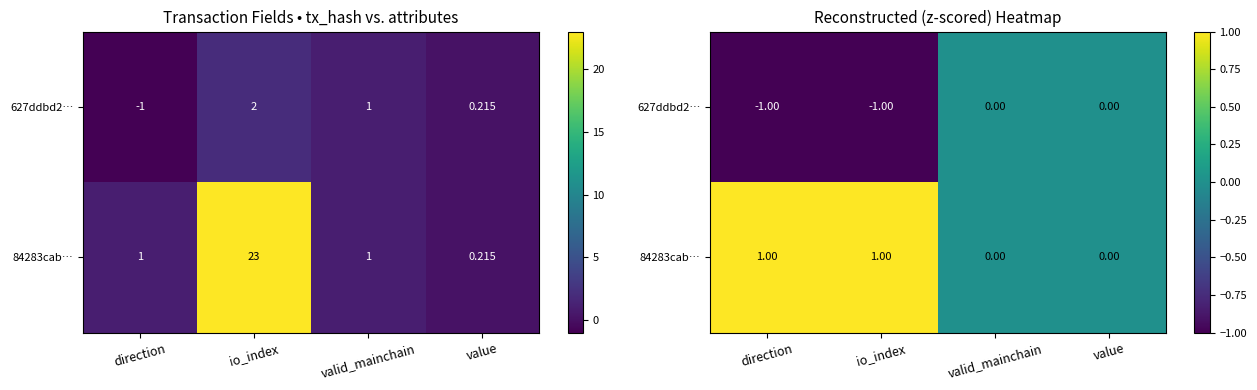

What is the sum of all 627ddbd2… values?

-2